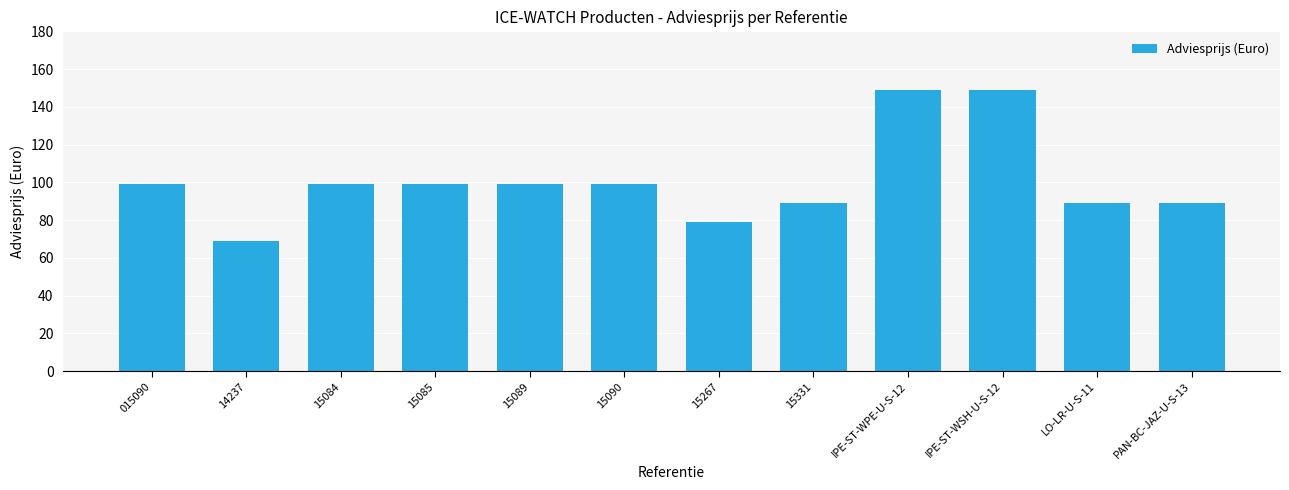

What is the minimum value shown in the chart?

69